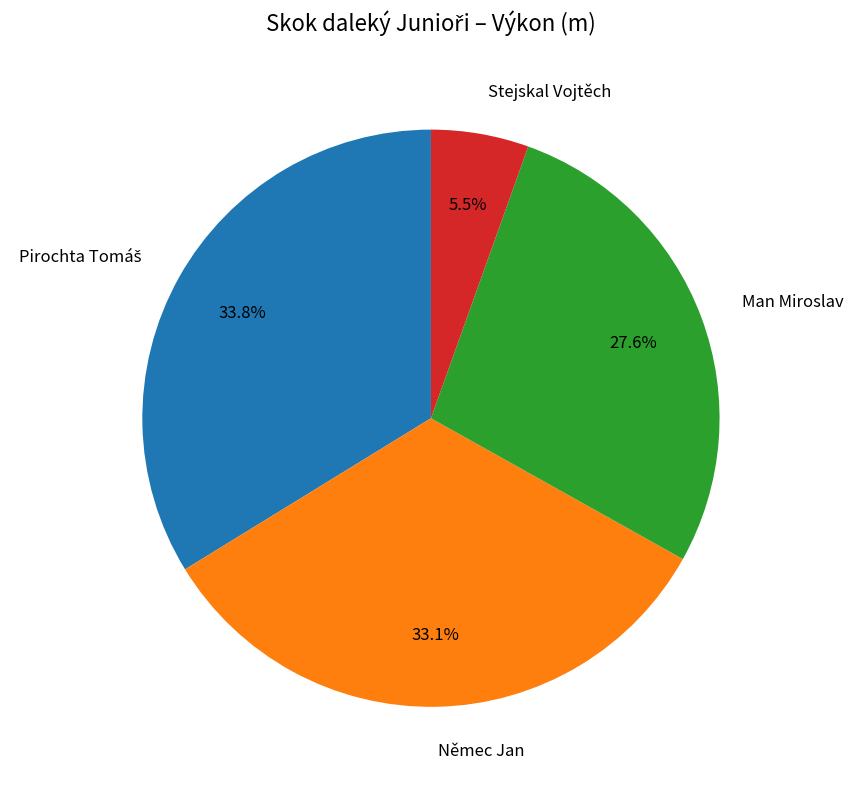

Does any single category account for the majority?

No